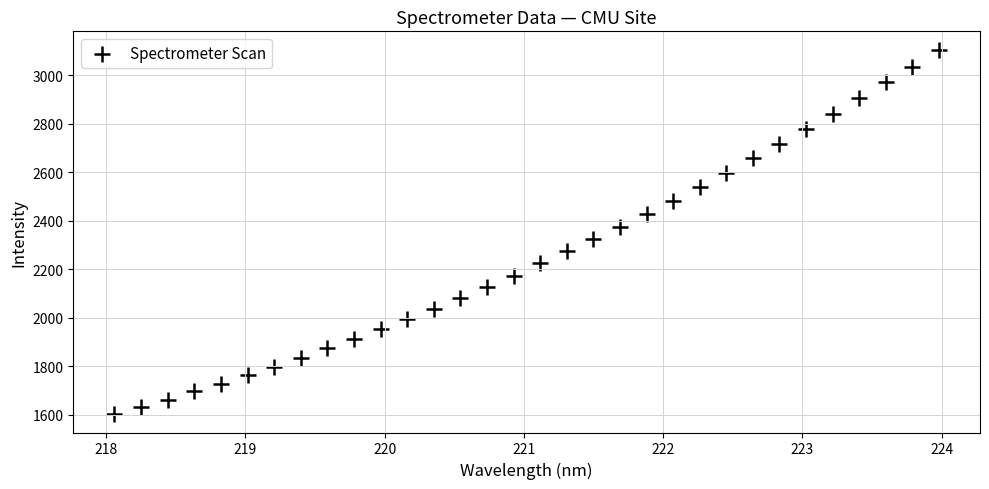

What is the range of X values (max minus min)?

5.9